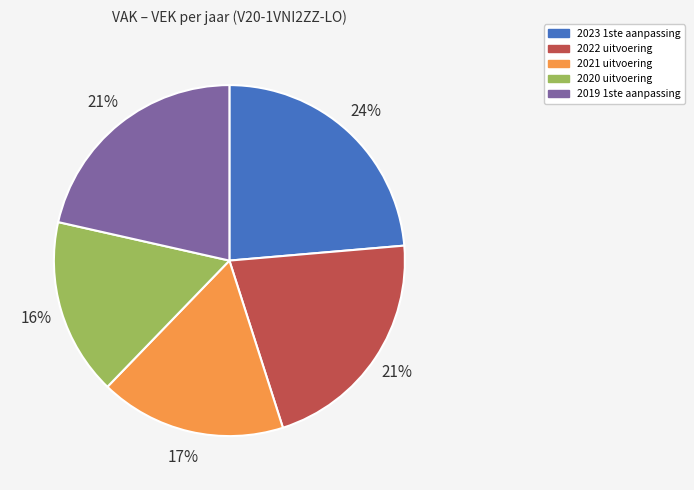

Count the number of slices in the pie.

5